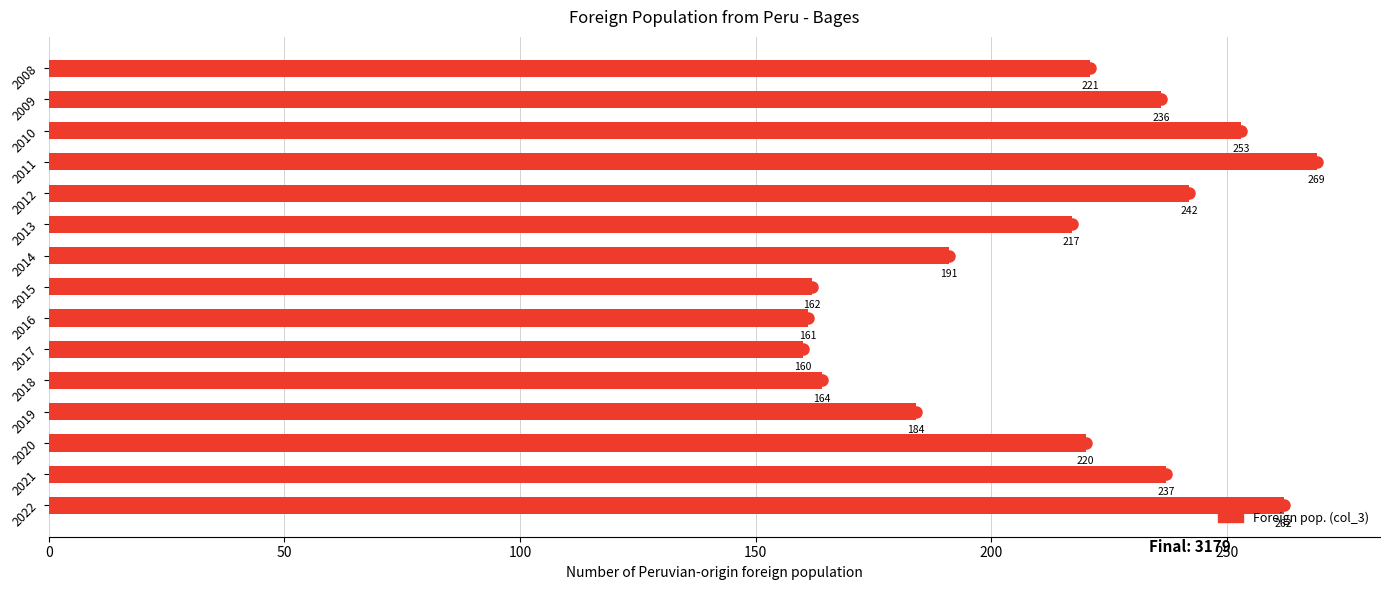

Reading bottom to top, transcribe all the data shown in this chart.

2022=262	2021=237	2020=220	2019=184	2018=164	2017=160	2016=161	2015=162	2014=191	2013=217	2012=242	2011=269	2010=253	2009=236	2008=221